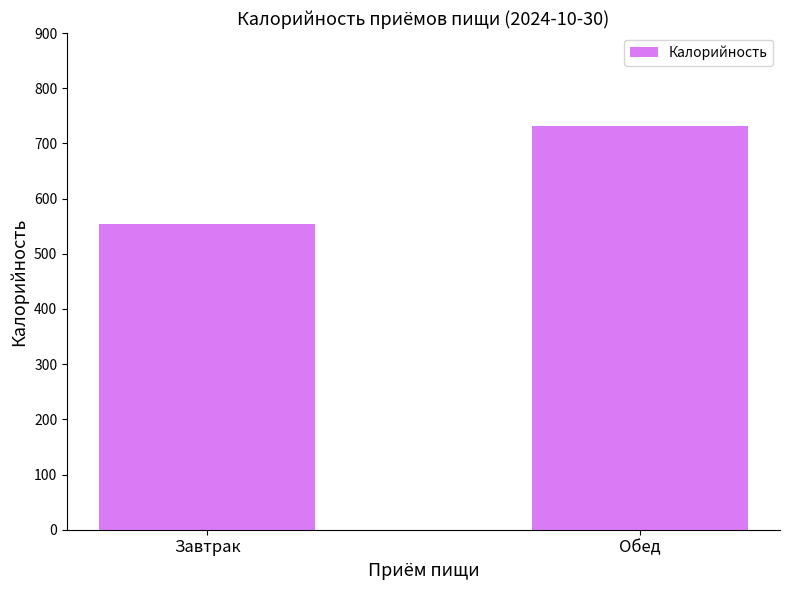

Rank the categories by value from lowest to highest.

Завтрак, Обед